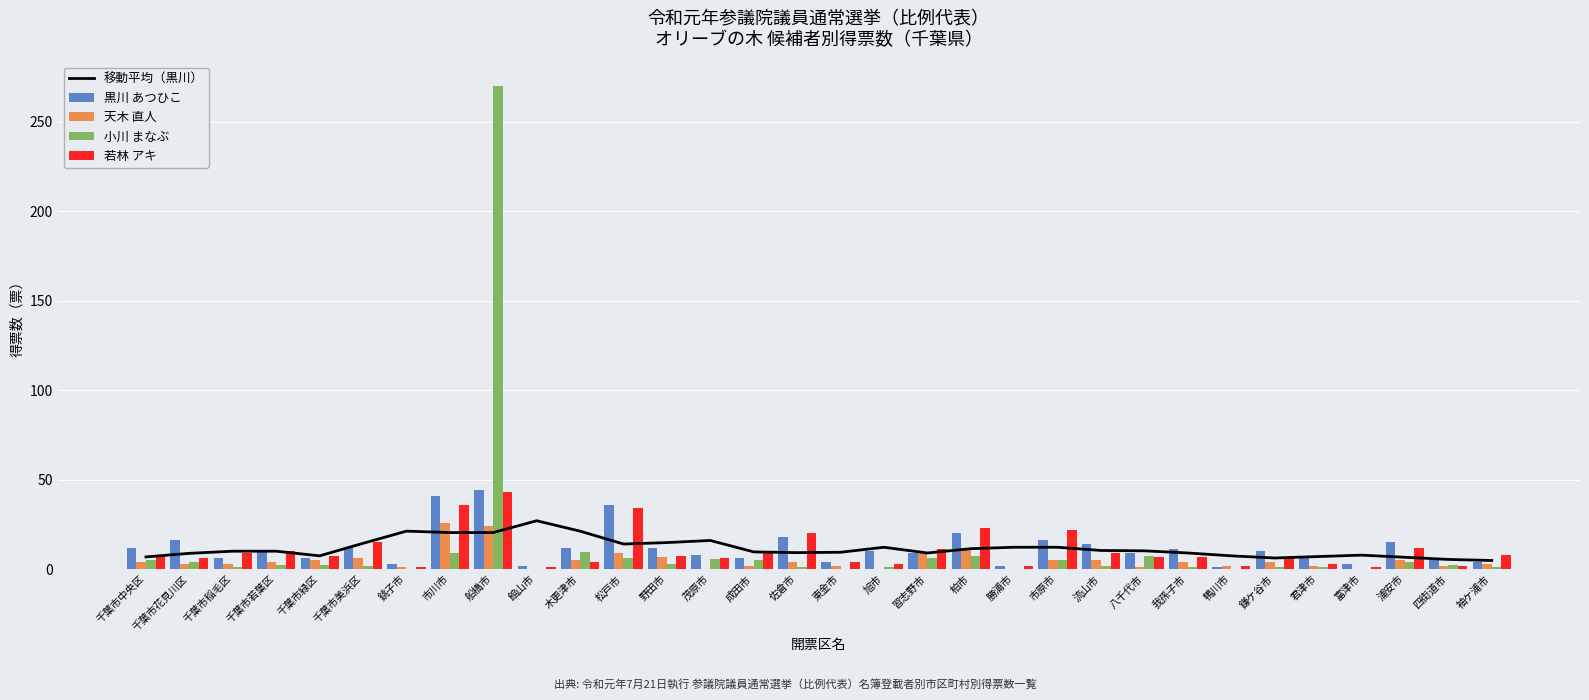

At which category is the sum across all series the highest?

船橋市